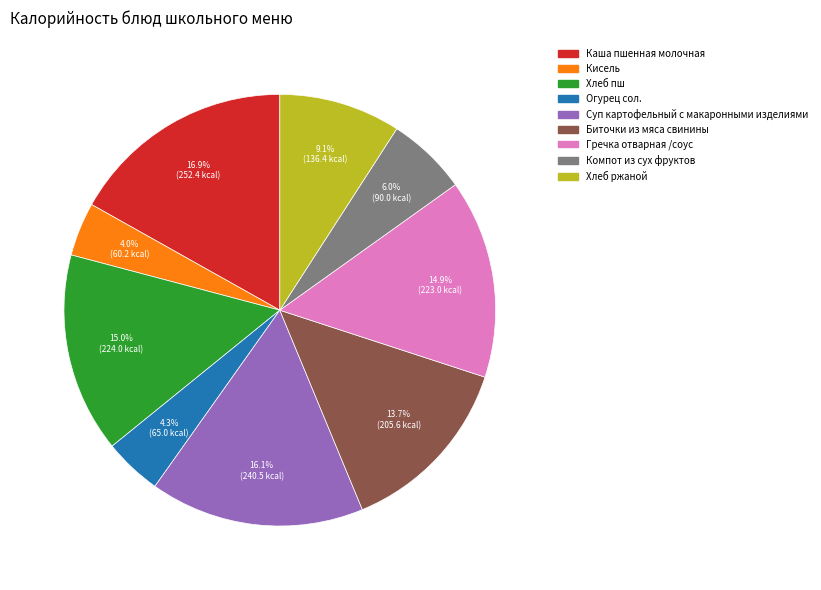

The Хлеб ржаной slice represents 1% of the pie. True or false?

False